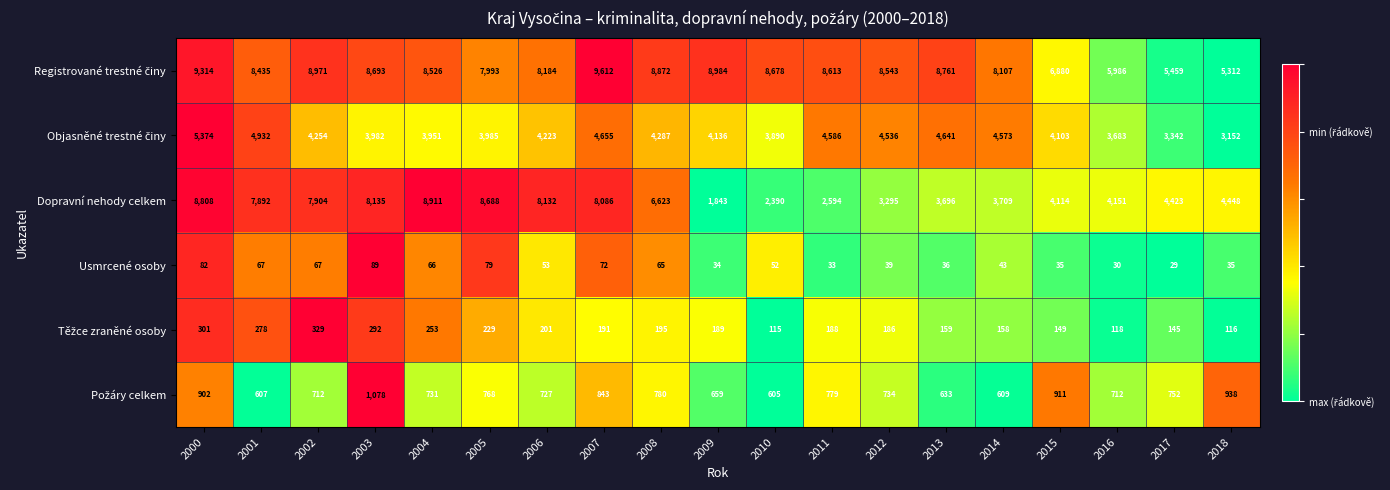

At which label does Usmrcené osoby first exceed 52?

2000